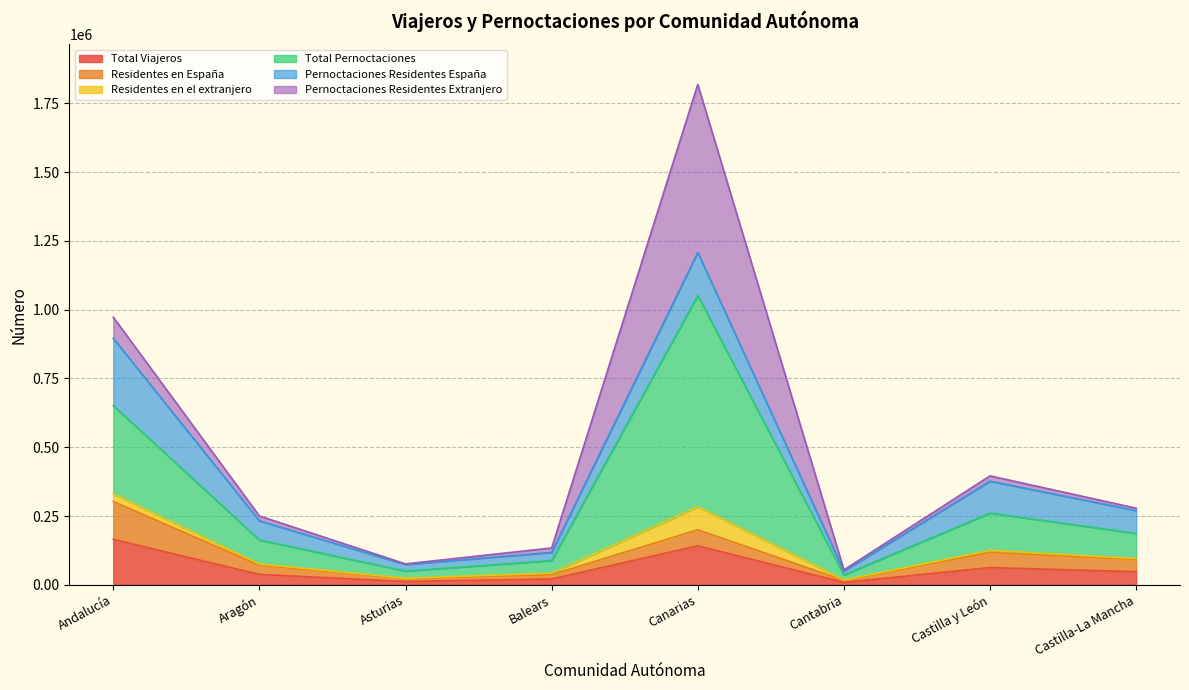

Which has a higher value, Balears or Castilla y León?

Castilla y León